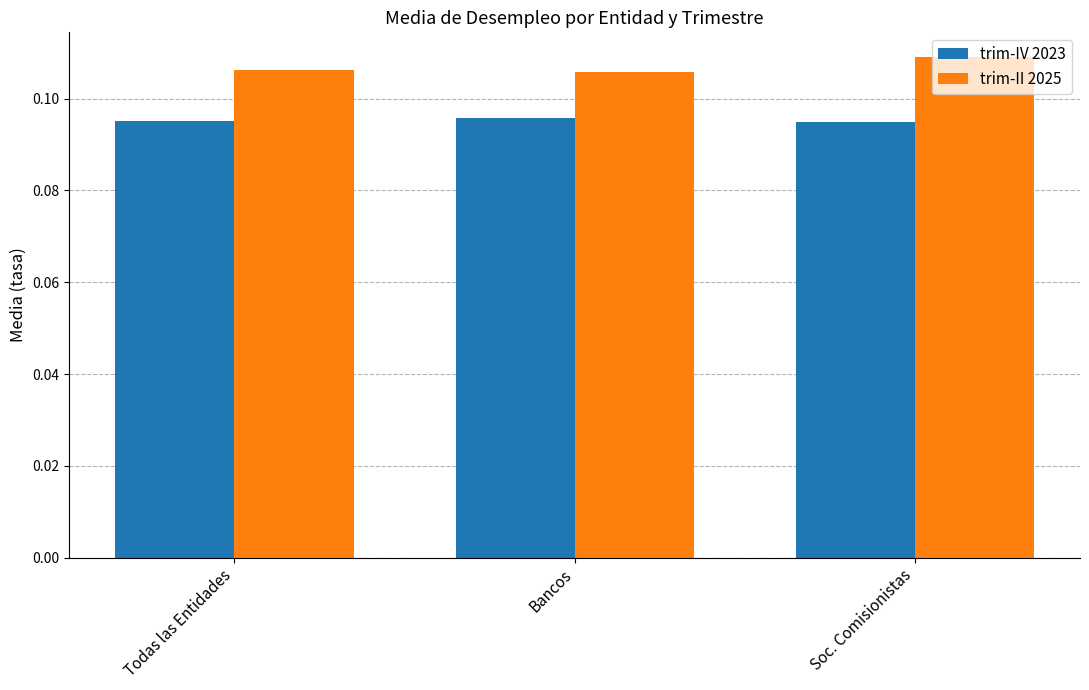

What is the label of the 2nd bar from the right?

Bancos